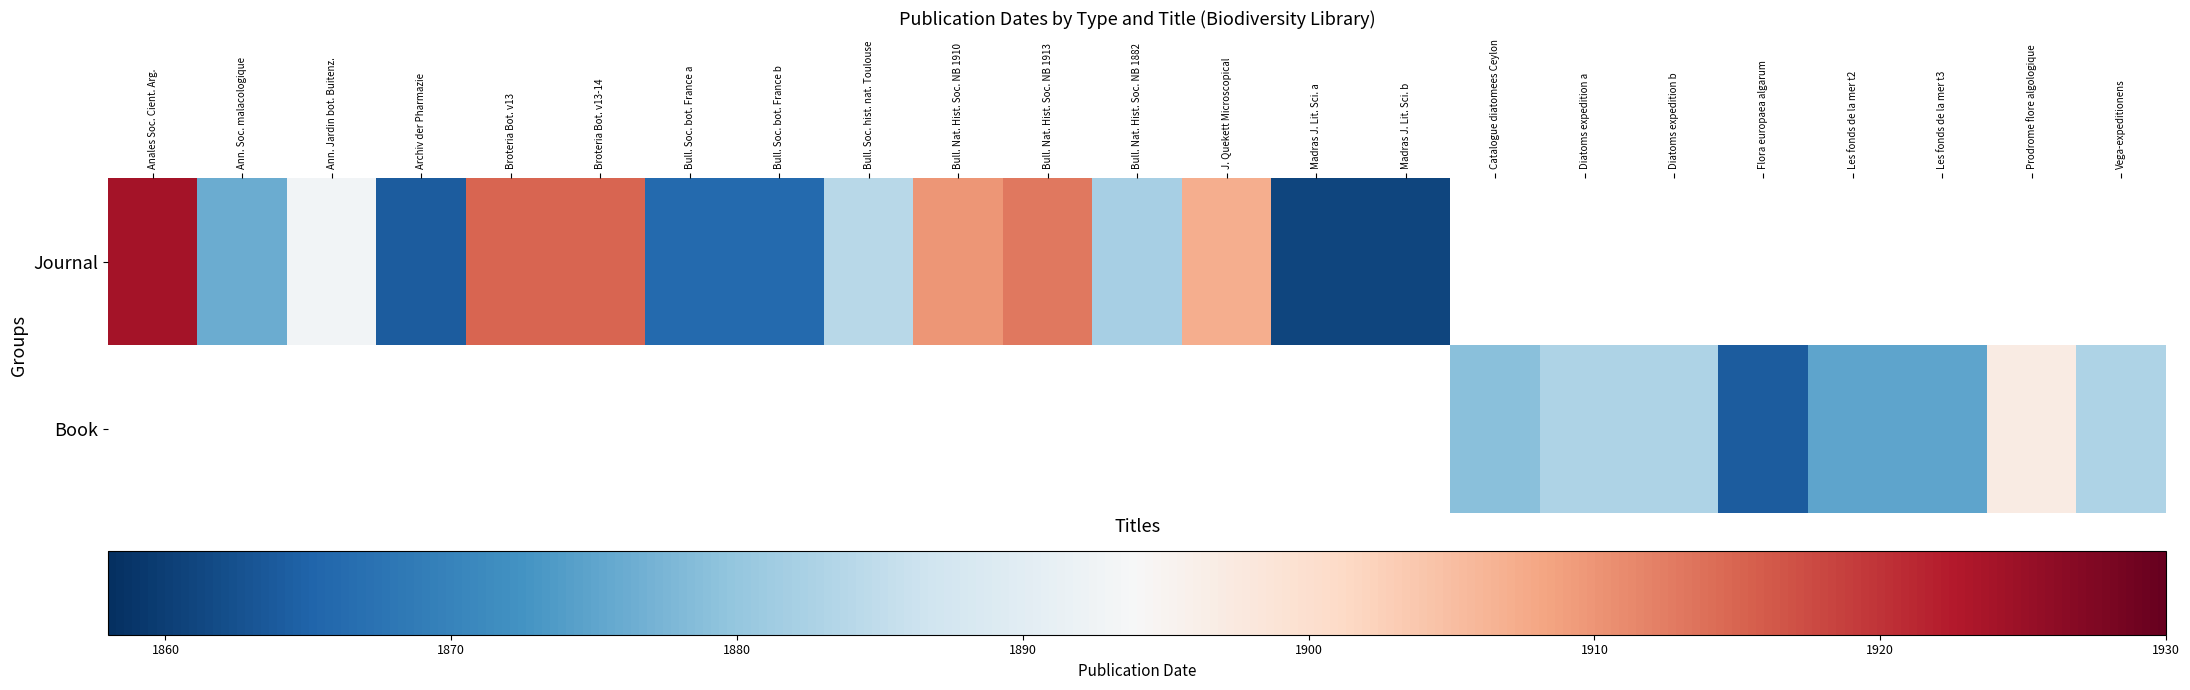

Rank the series by their maximum value, from highest to lowest.

Journal, Book